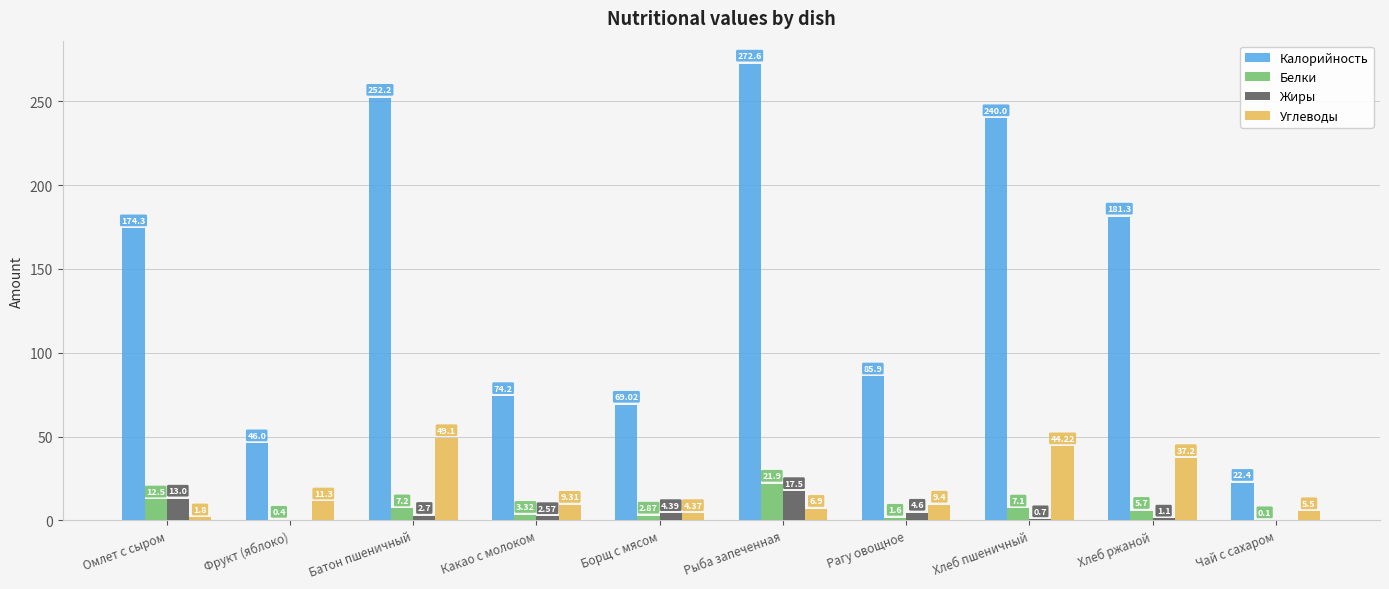

Which category has the highest value in the Калорийность series?

Рыба запеченная